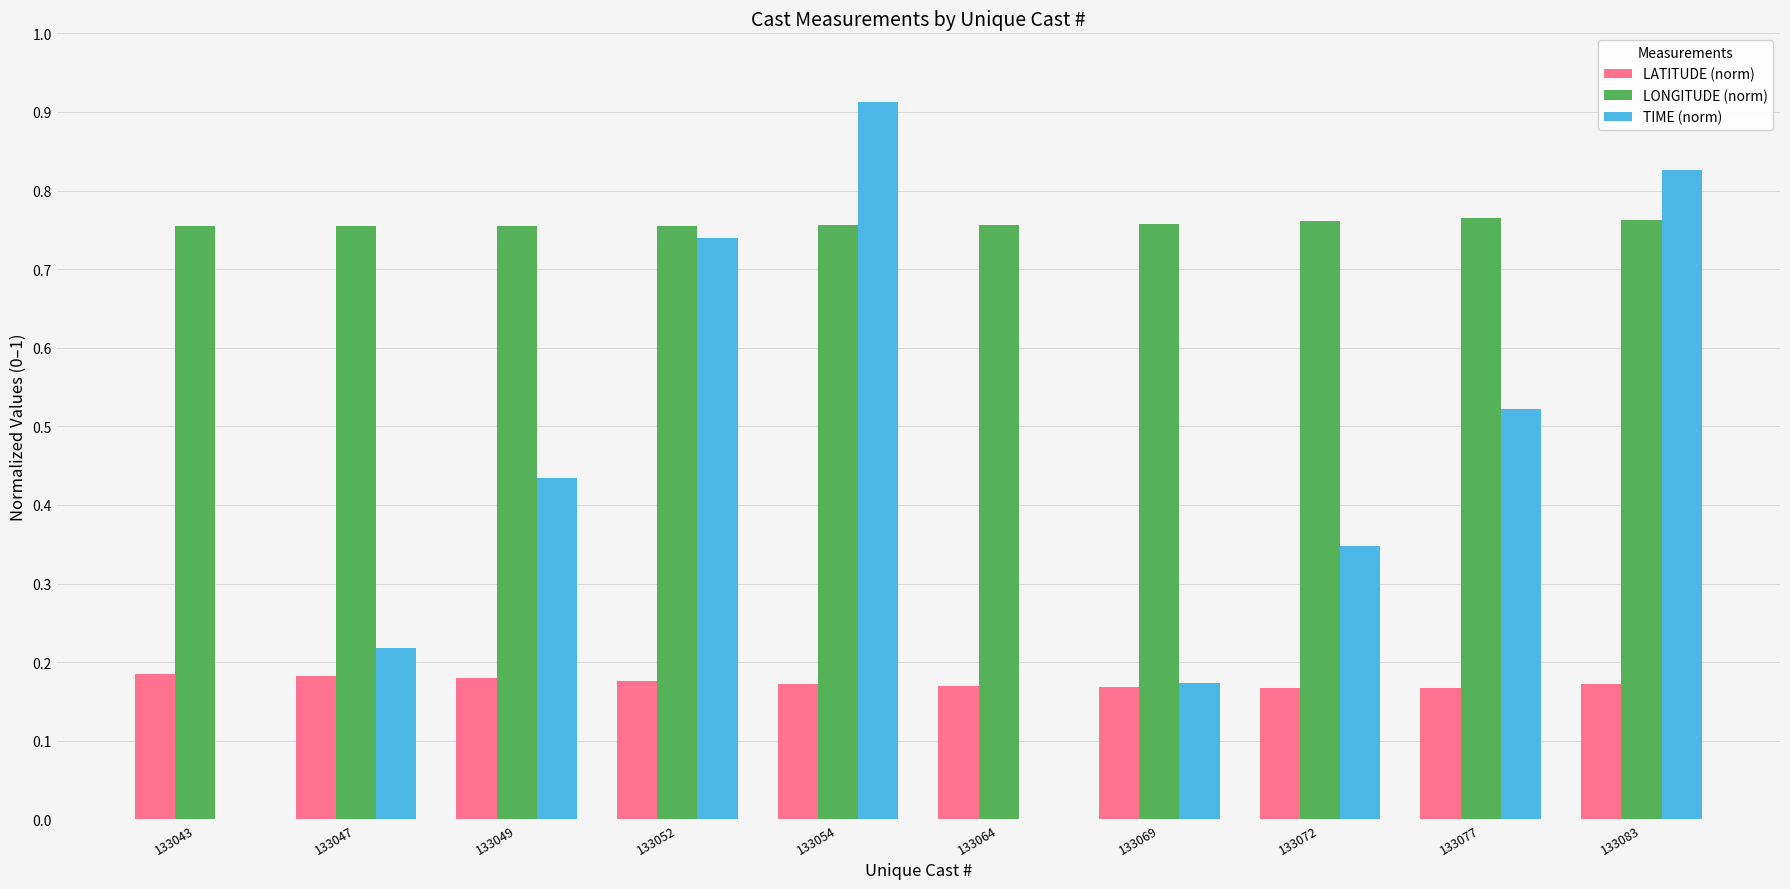

The LONGITUDE (norm) series shows 1.2 at 133052. True or false?

False